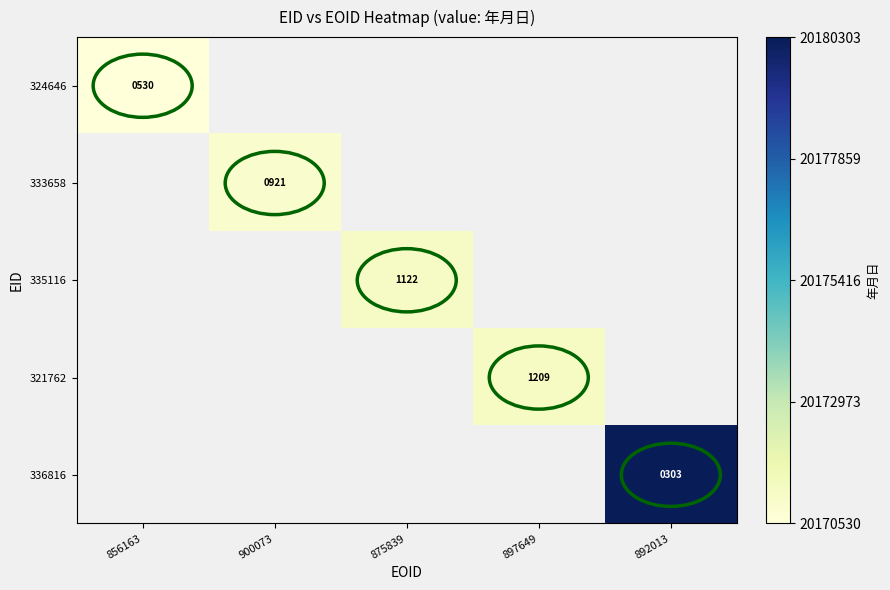

How many distinct data groups are displayed?

5